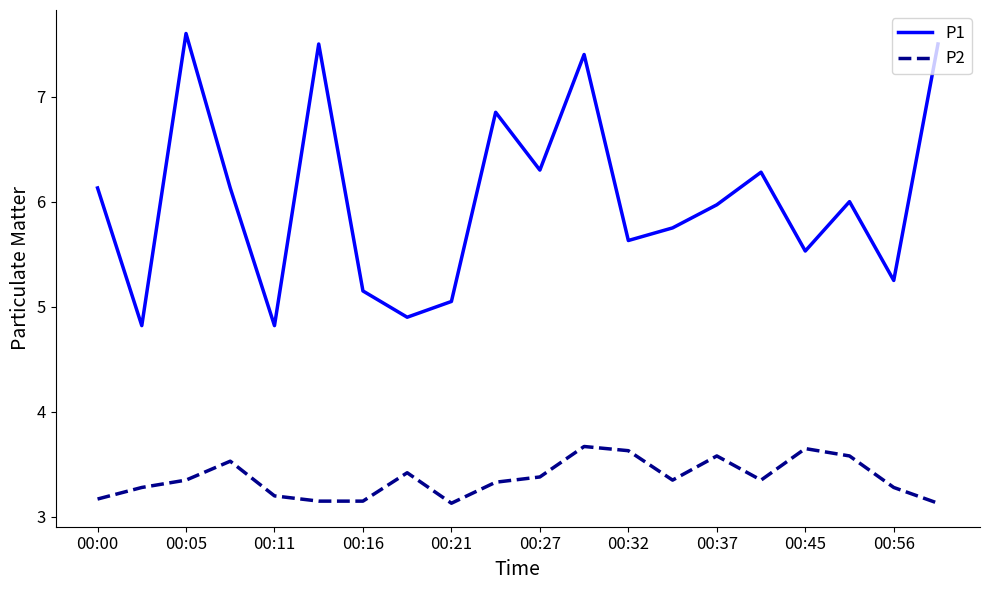

Which series has the widest spread of values?

P1